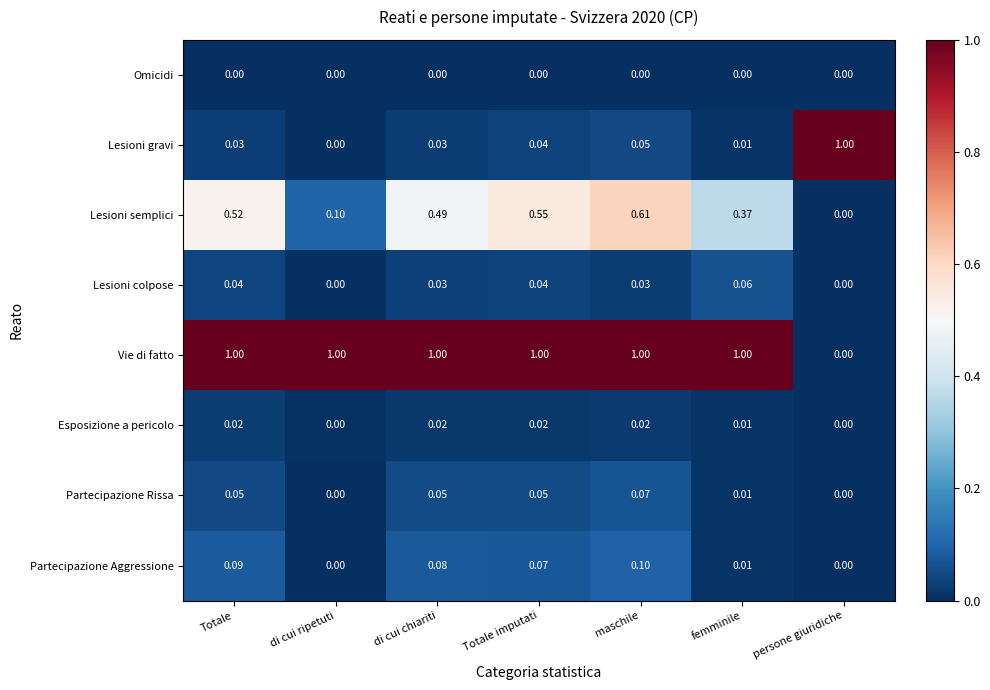

What is the difference between the highest and lowest values at persone giuridiche?

1.0